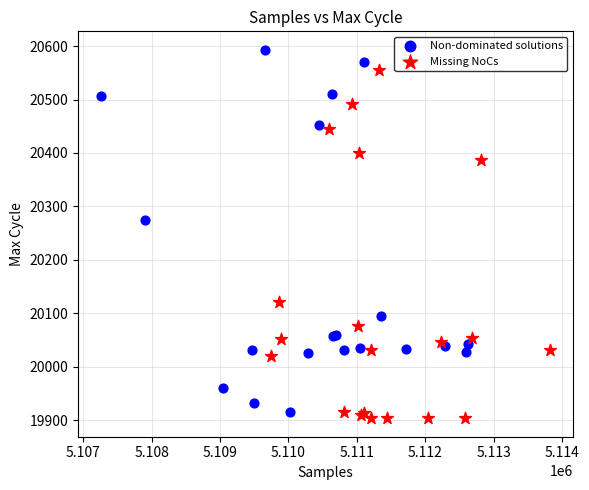

Which series contains the highest Y value?

Non-dominated solutions